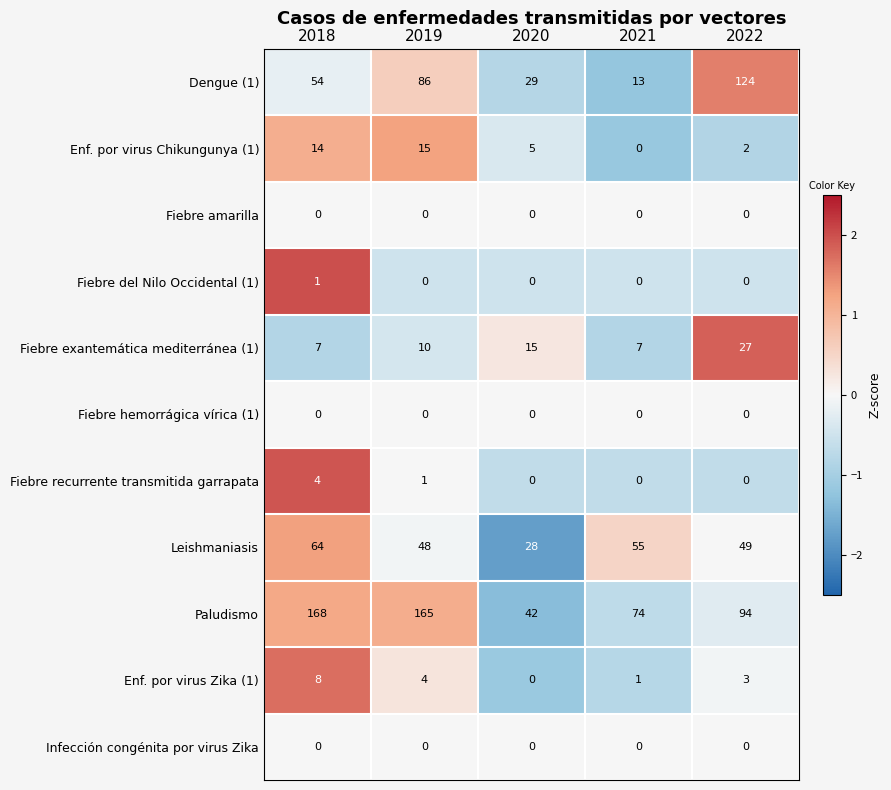

Which series has the widest spread of values?

Paludismo